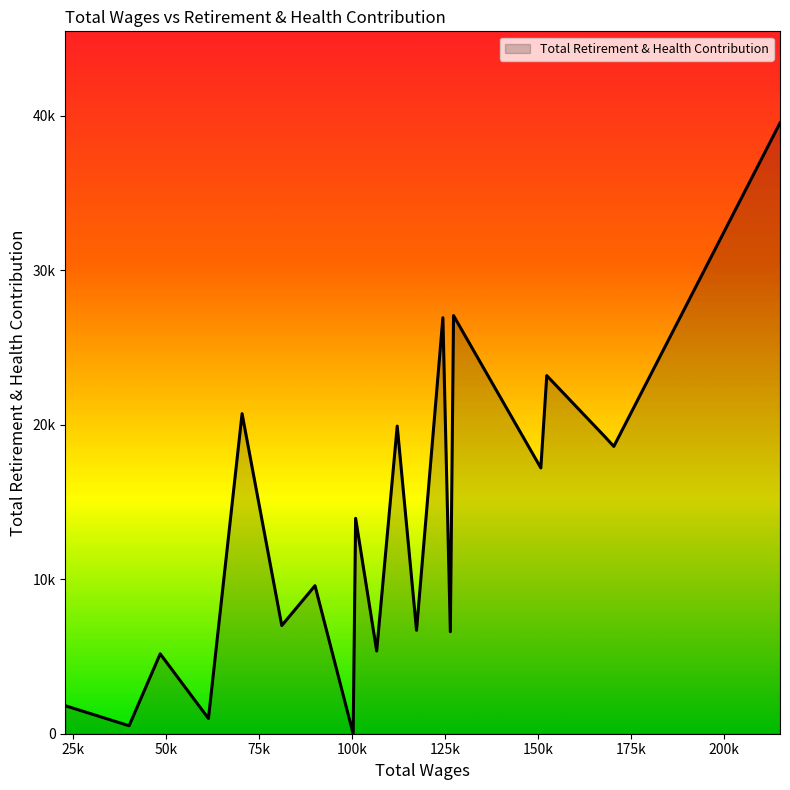

True or false: the data has more than 2 interior local peaks.

True